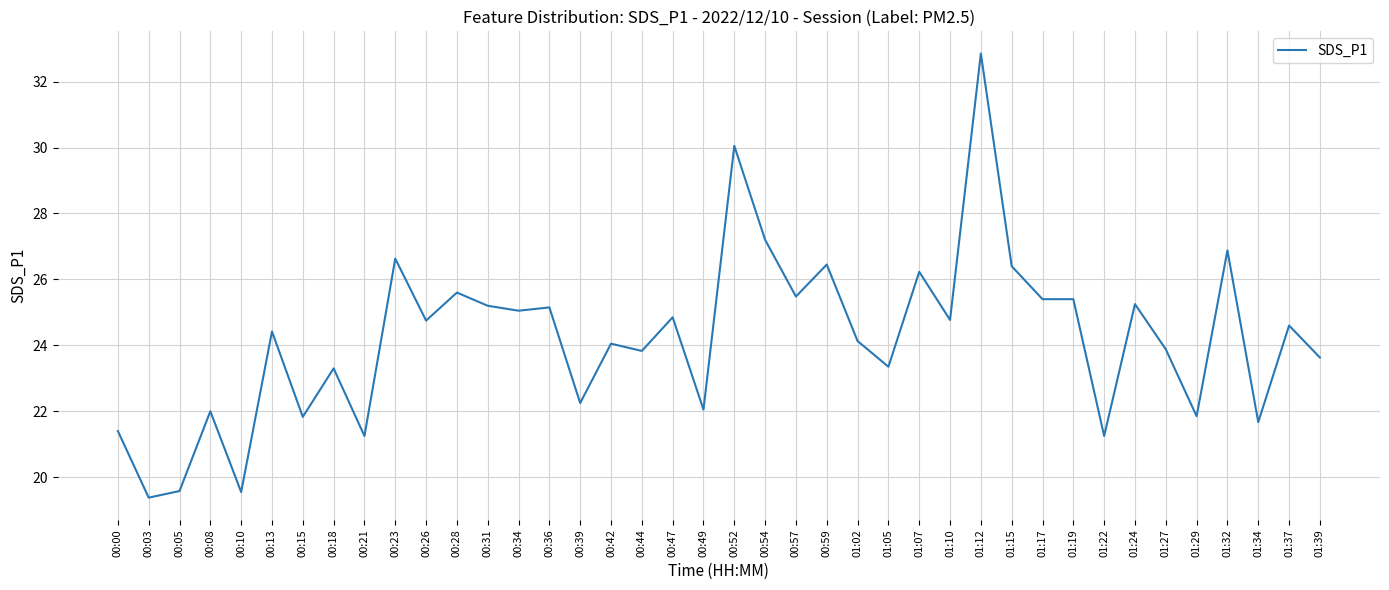

Where is the data nearest to the value 26?

01:07